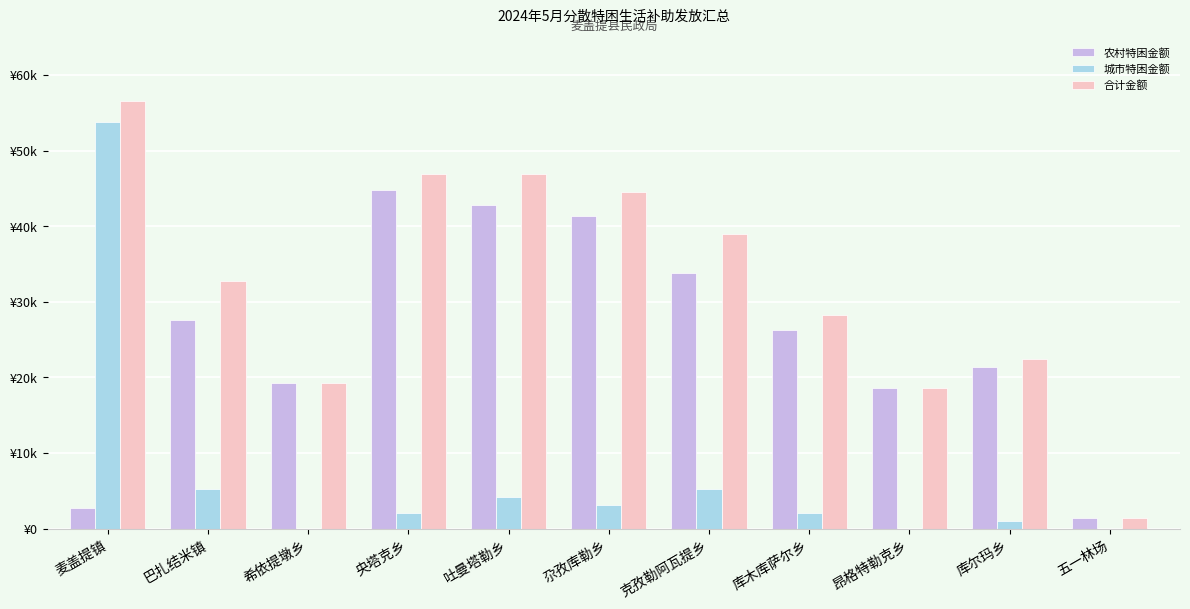

What is the difference between the maximum and second lowest values in the 城市特困金额 series?

53820